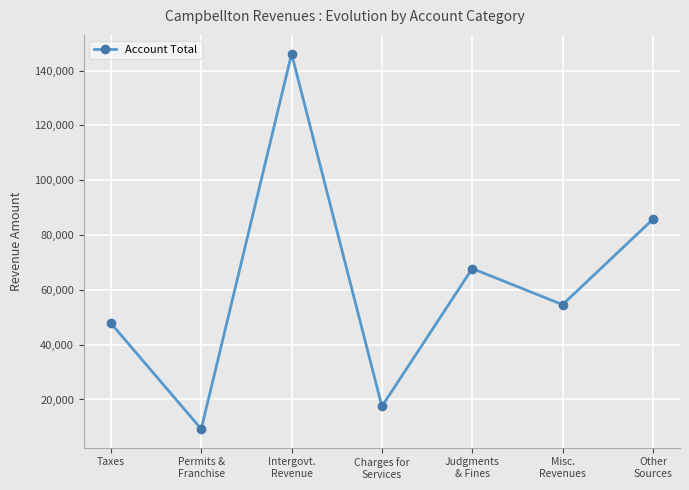

Does the chart have visible grid lines?

Yes